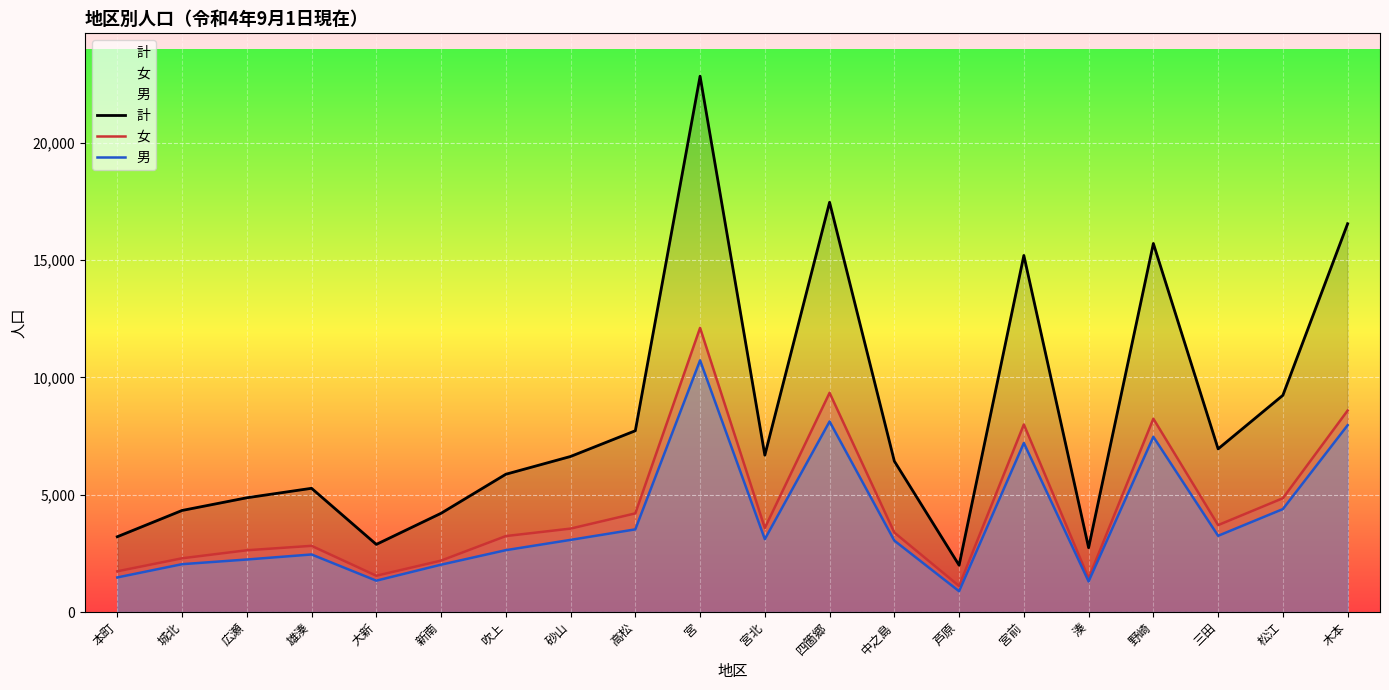

The value of 女 at 宮前 is 4437. True or false?

False